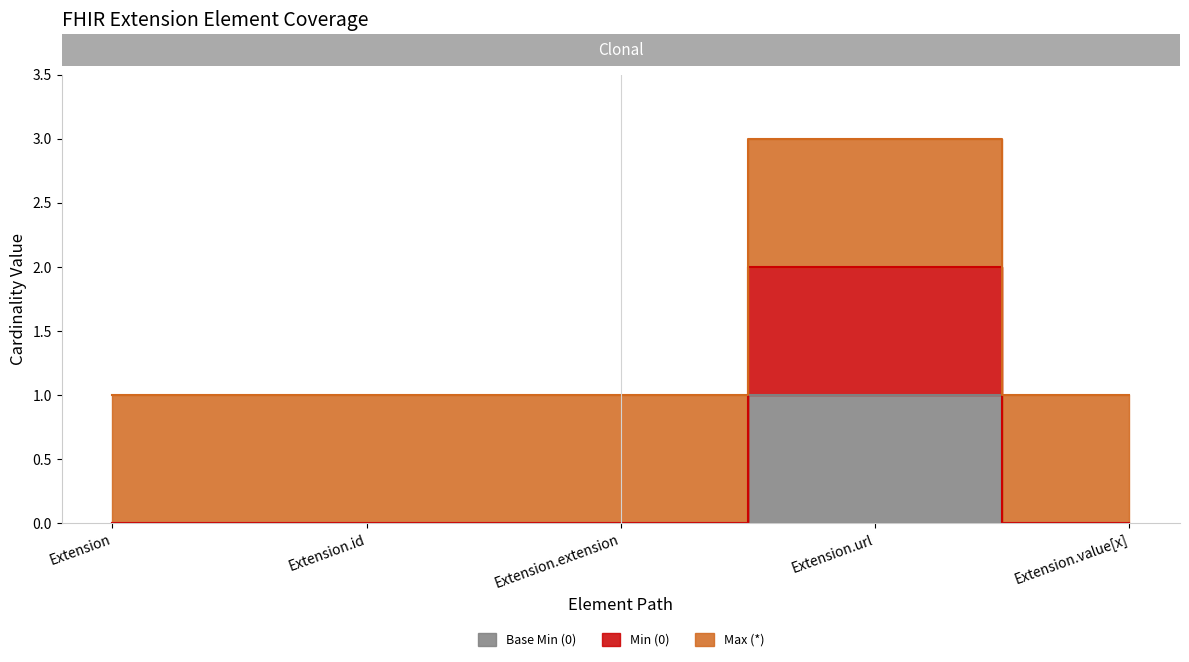

What position from the left is Extension.id?

2